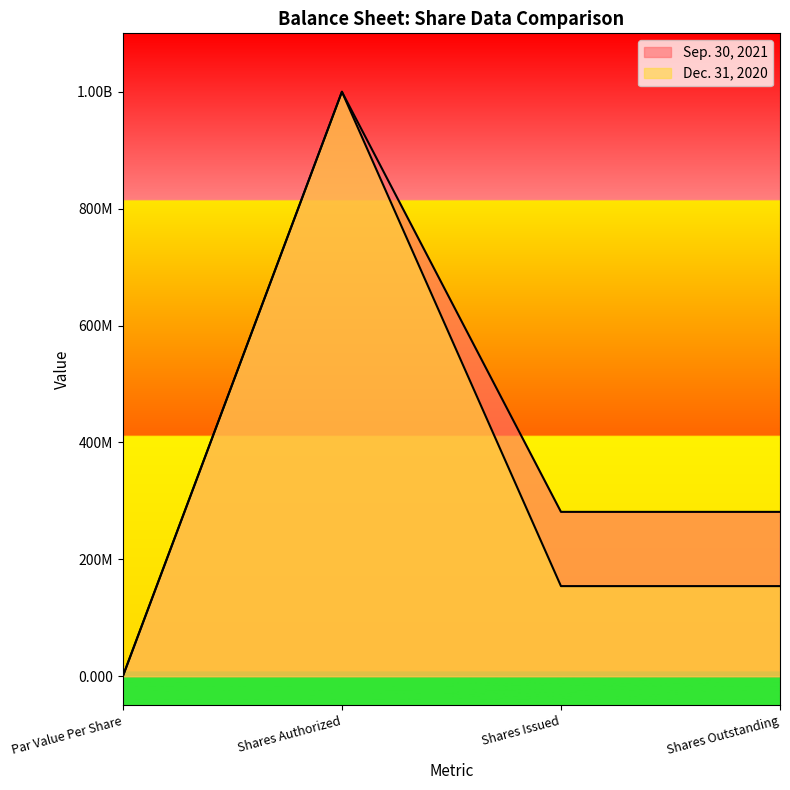

How many data points does each series have?

4